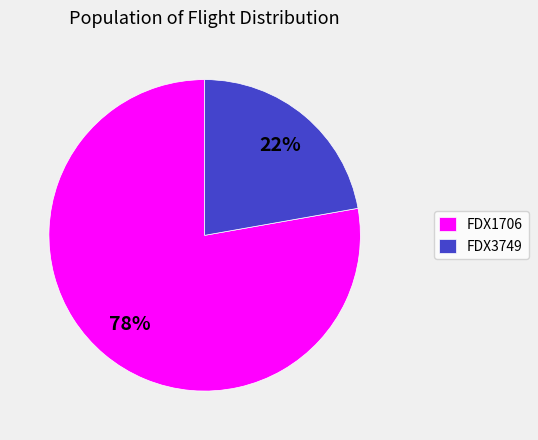

Between FDX3749 and FDX1706, which is larger?

FDX1706